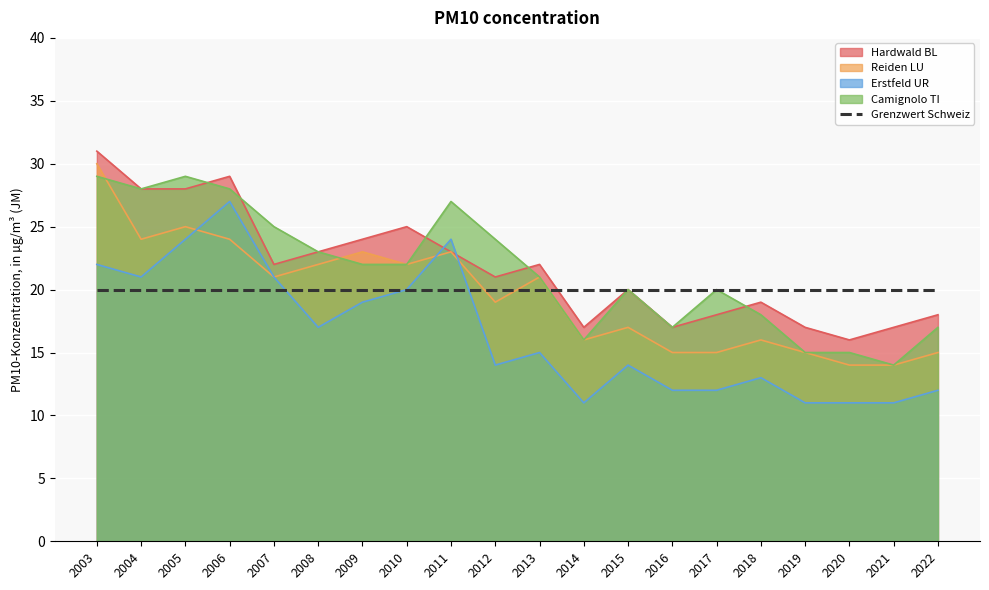

At which category does Hardwald BL reach its first local valley?

2007